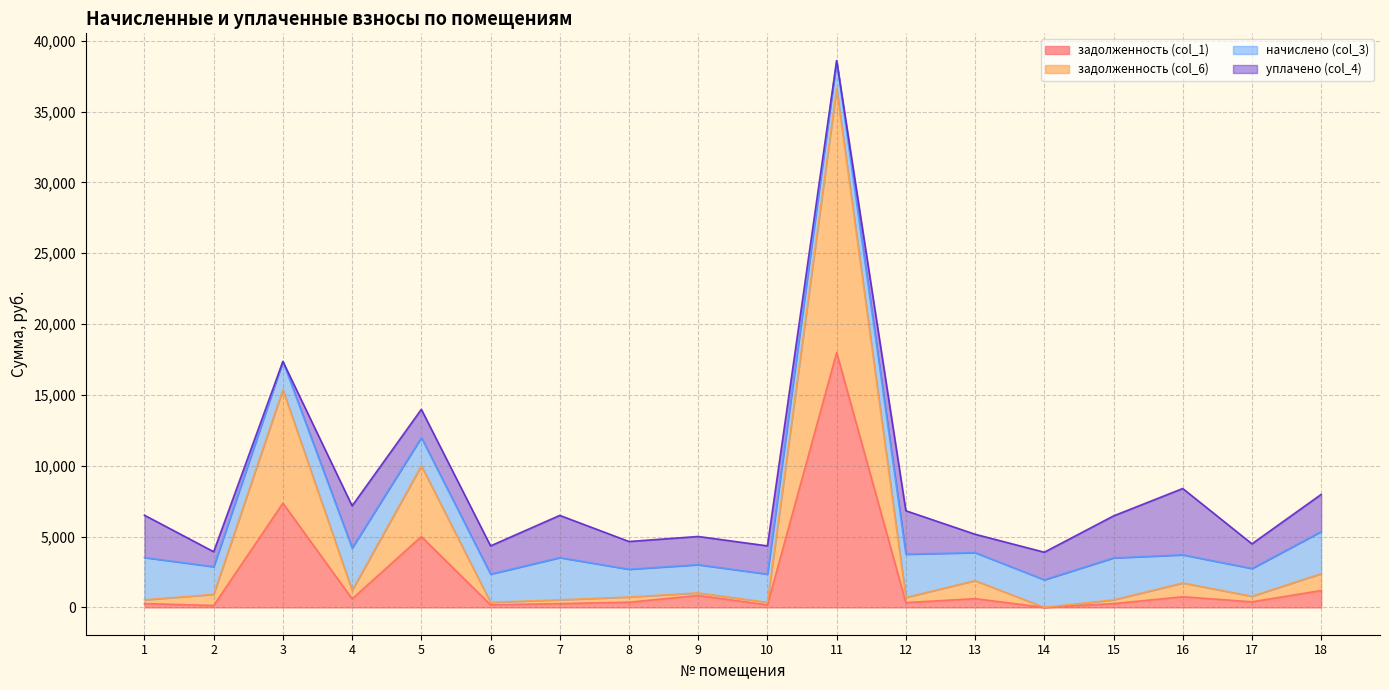

At which category is the sum across all series the highest?

11